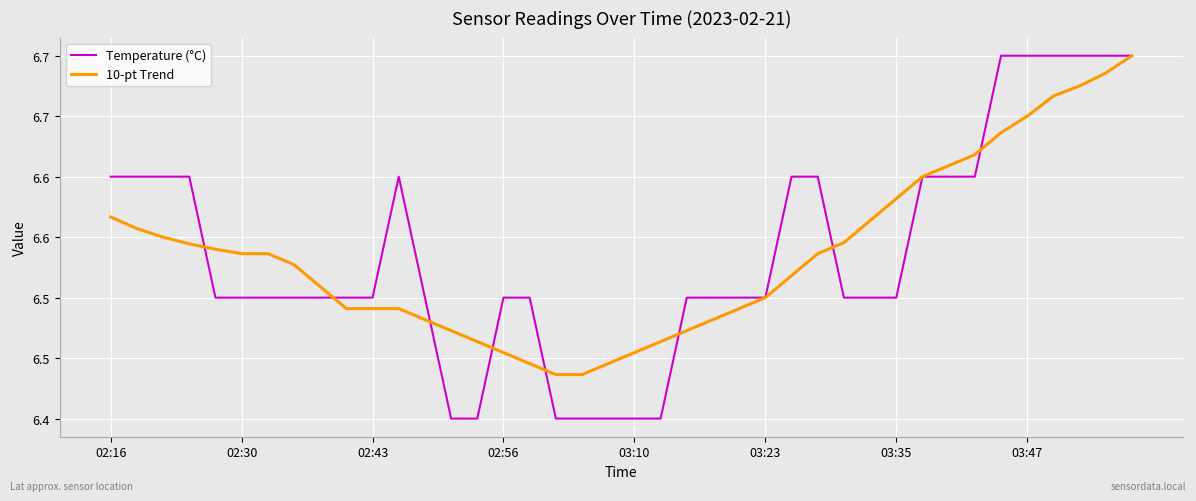

Does the chart display data point markers on the line(s)?

No